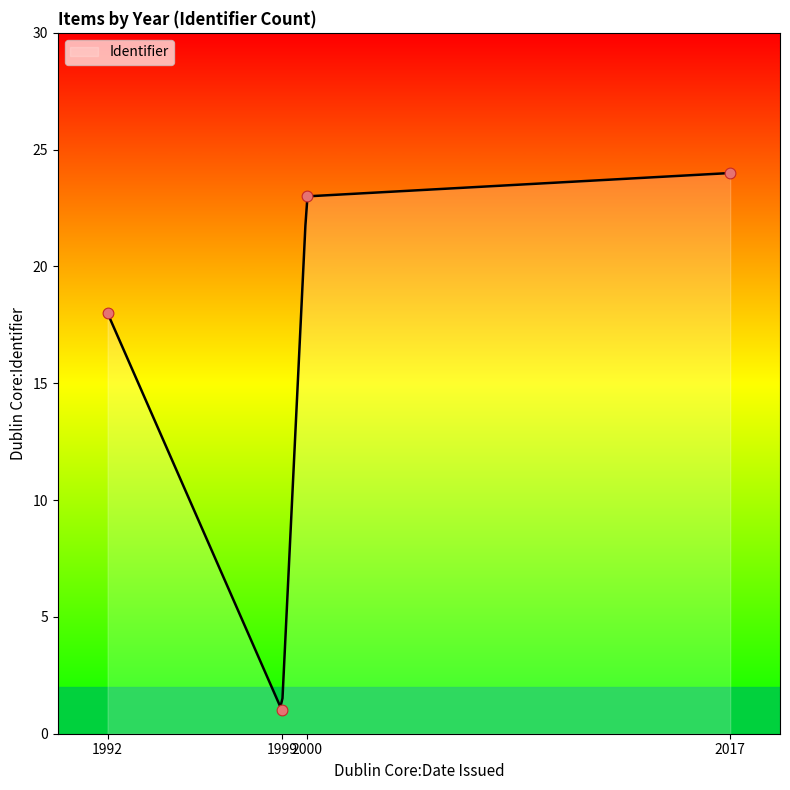

What is the change in value from 2017 to 1992?

-6